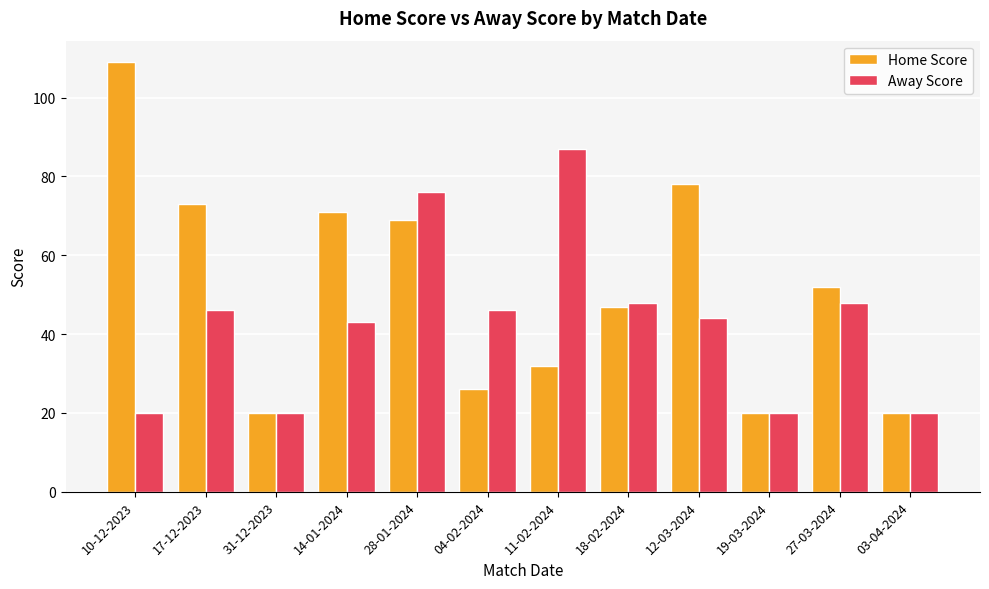

What is the sum of all Away Score values?

518